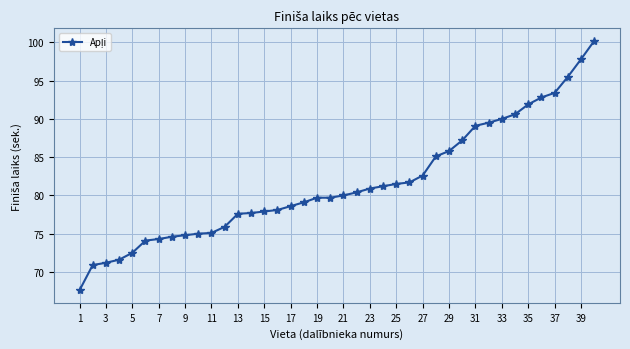

What is the value of the 7th point from the left?

74.3